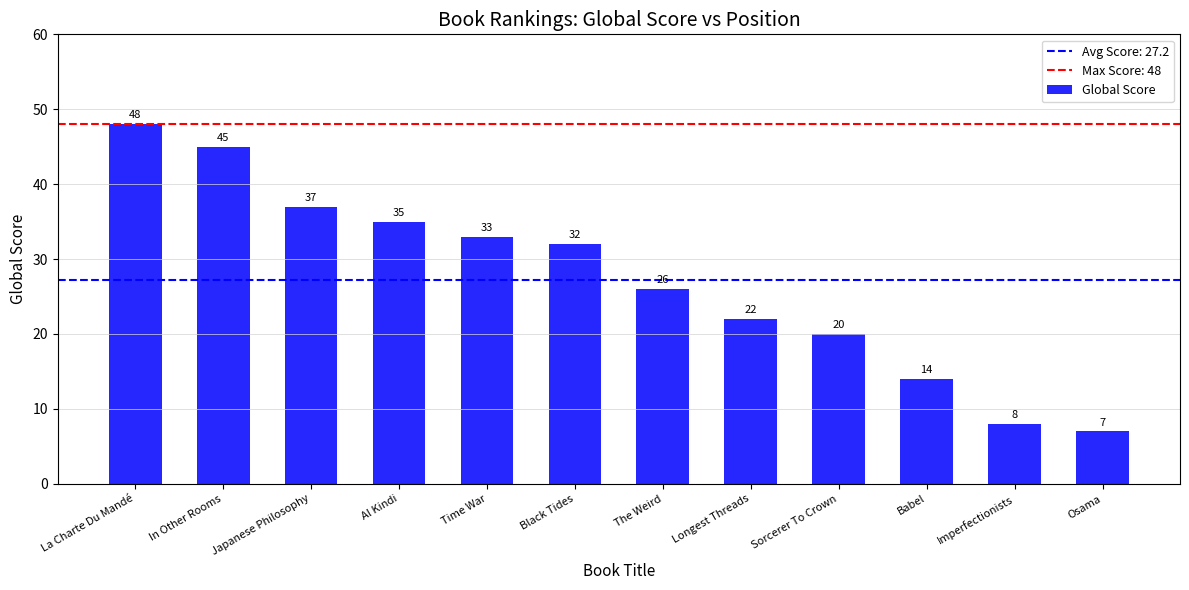

Reading left to right, extract all data points from this chart.

La Charte Du Mandé=48	In Other Rooms=45	Japanese Philosophy=37	Al Kindi=35	Time War=33	Black Tides=32	The Weird=26	Longest Threads=22	Sorcerer To Crown=20	Babel=14	Imperfectionists=8	Osama=7